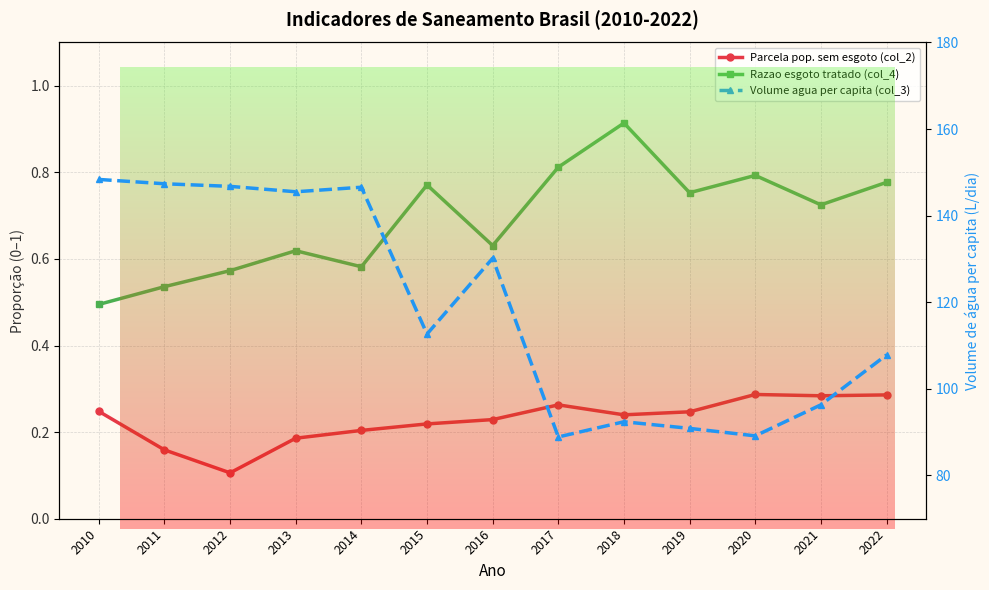

True or false: Volume agua per capita (col_3) and Parcela pop. sem esgoto (col_2) intersect in this chart.

False